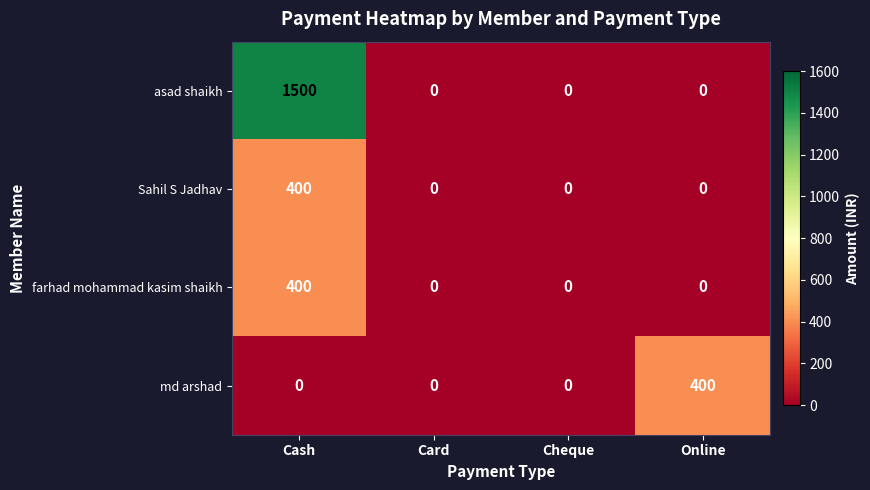

Reading right to left, extract all data points from this chart.

asad shaikh: 0	0	0	1500
Sahil S Jadhav: 0	0	0	400
farhad mohammad kasim shaikh: 0	0	0	400
md arshad: 400	0	0	0